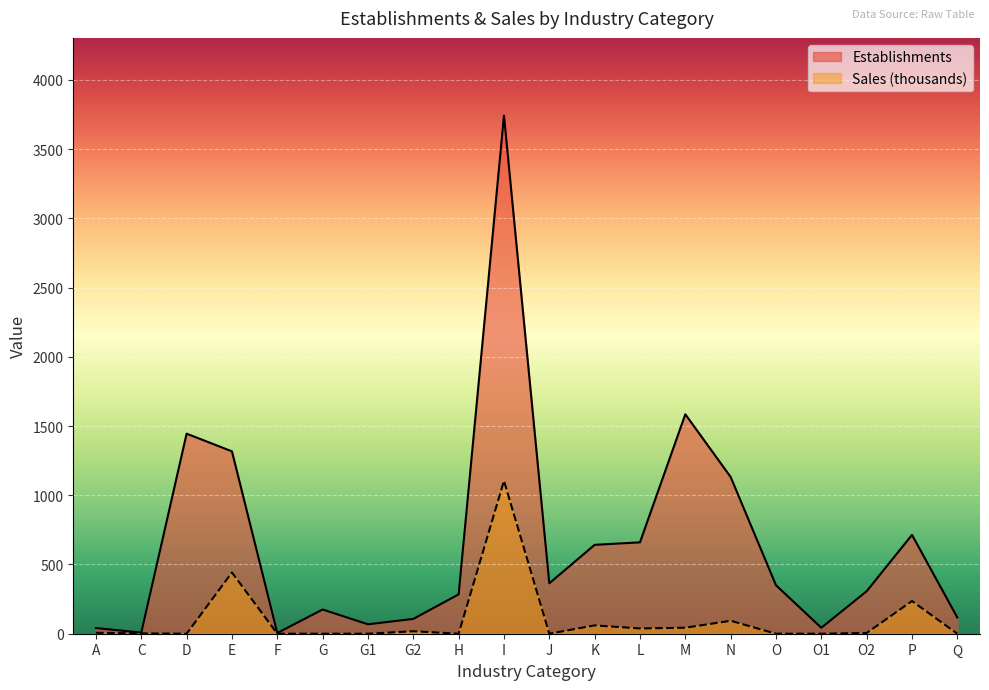

What position from the right is A?

20